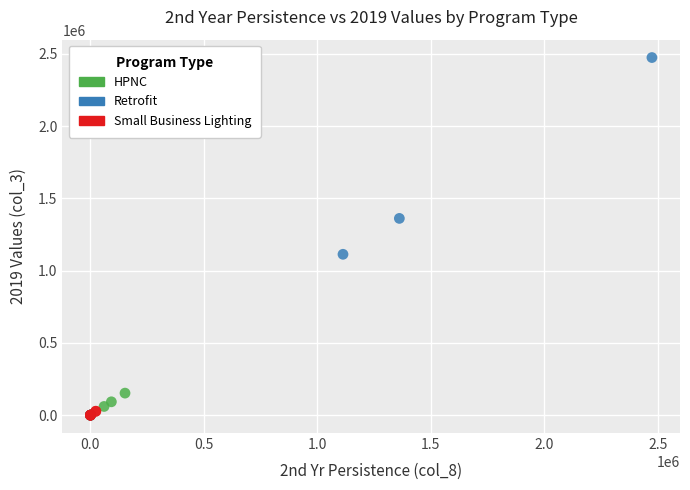

Which series contains the highest Y value?

Retrofit